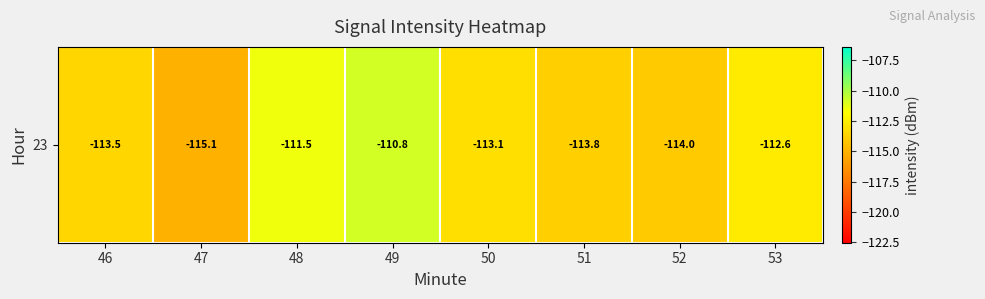

What is the change in value from 46 to 50?

+0.4